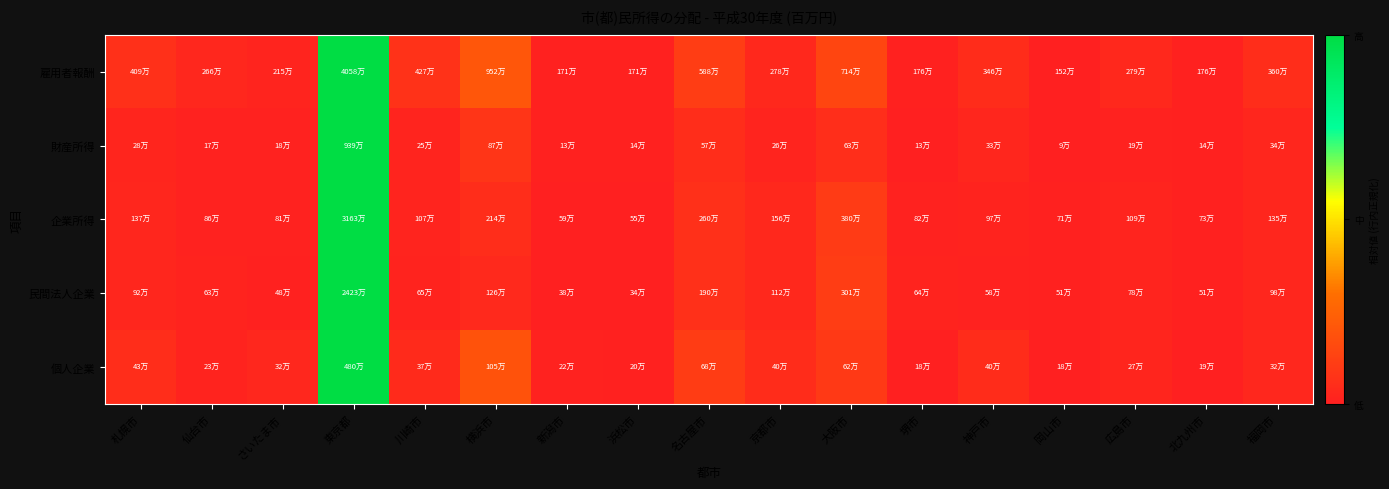

At how many categories does at least one series exceed 0?

17